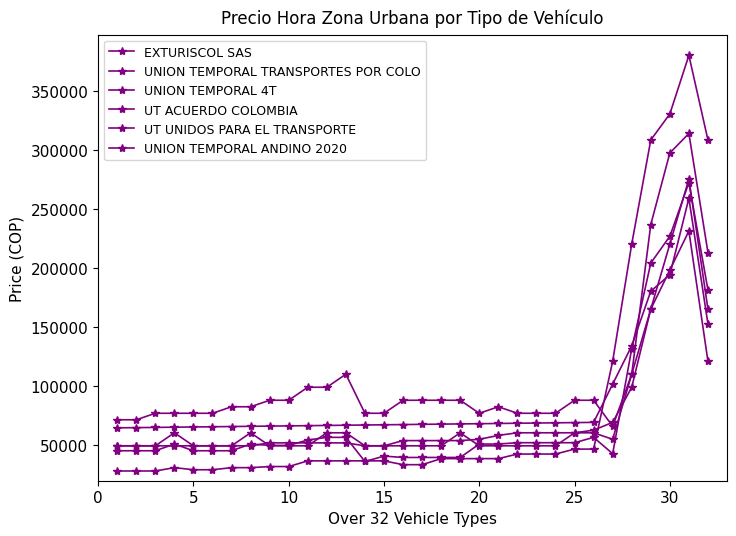

How many values in the EXTURISCOL SAS series are below 67679?

16